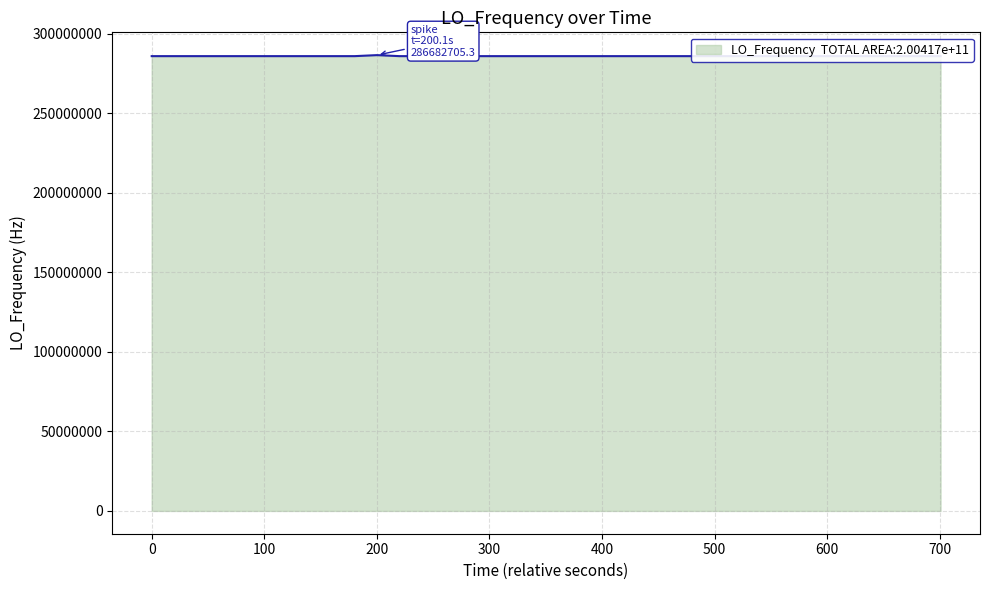

What is the maximum value shown in the chart?

286682705.3